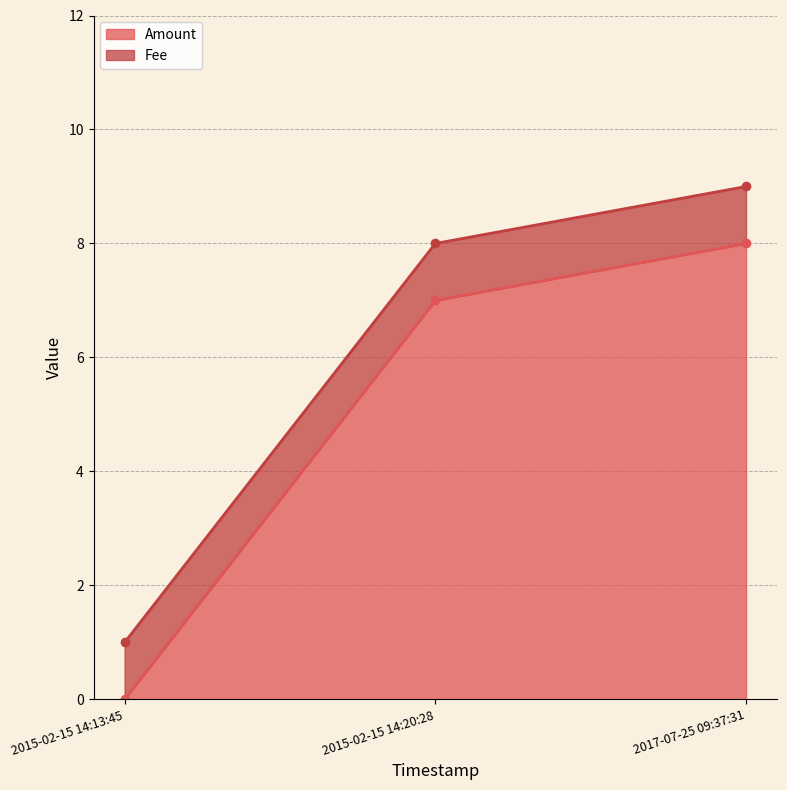

What position from the left is 2015-02-15 14:20:28?

2